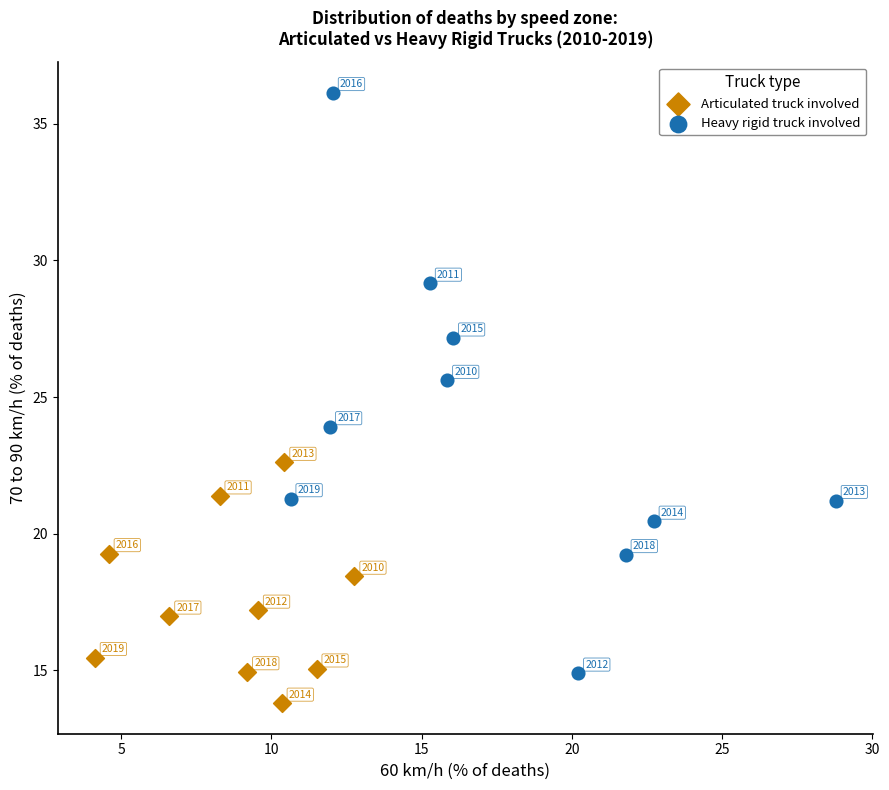

What are all the series names shown in the legend?

Articulated truck involved, Heavy rigid truck involved